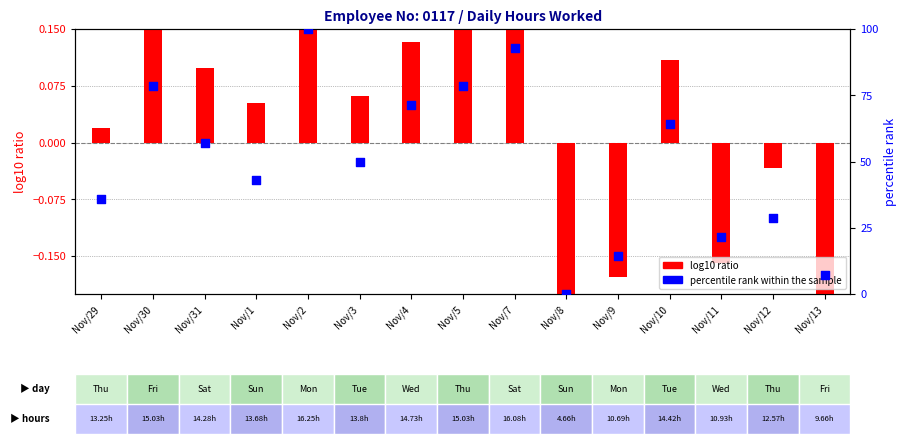

Is the value of log10 ratio at Nov/9 greater than the value of percentile rank within the sample at Nov/7?

No